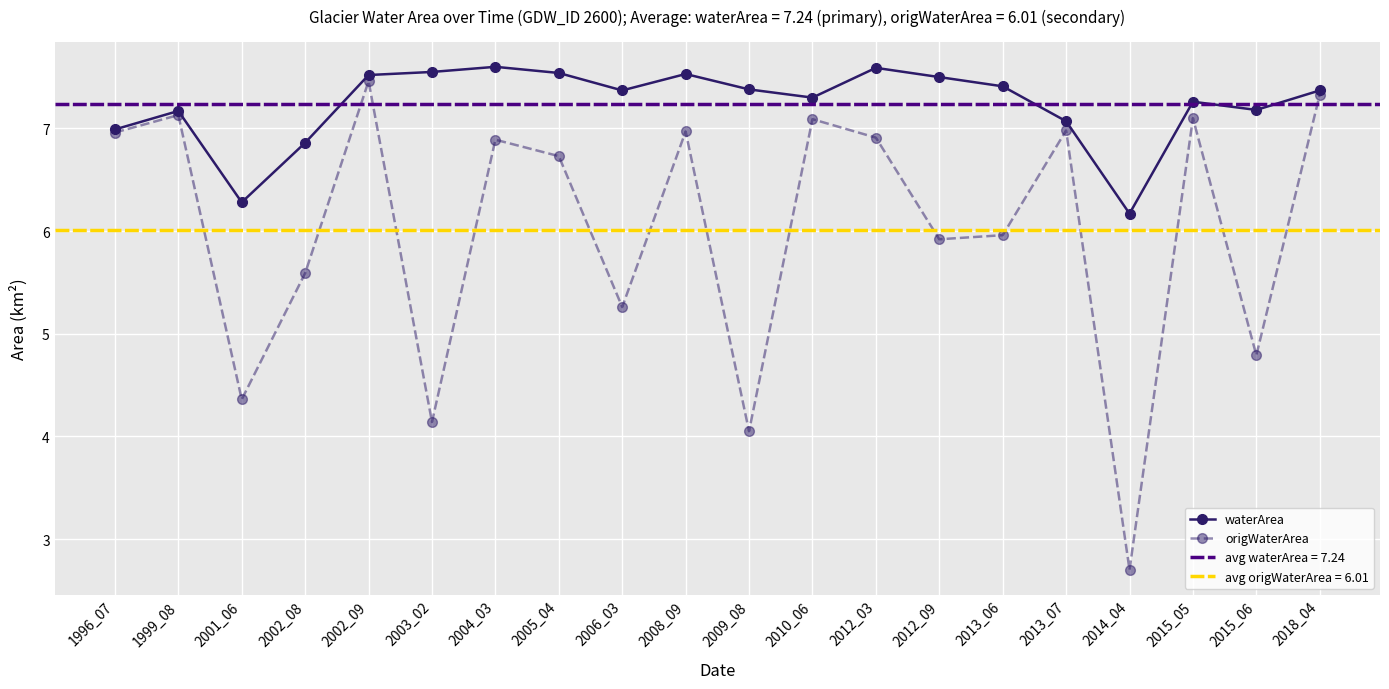

How many lines are shown in the chart?

2